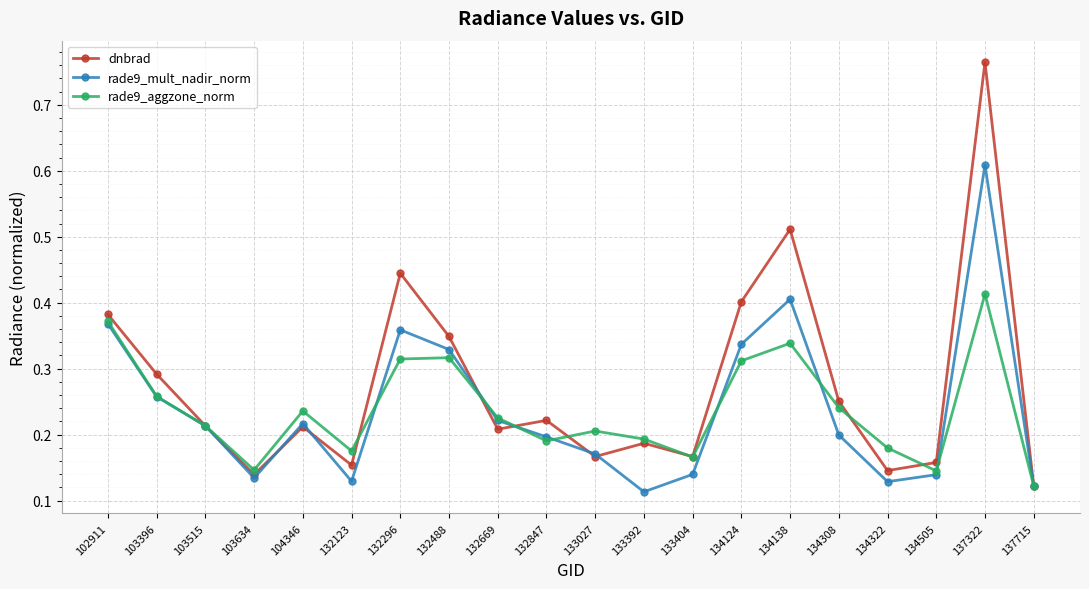

Which series changed the most between 134505 and 137322?

dnbrad